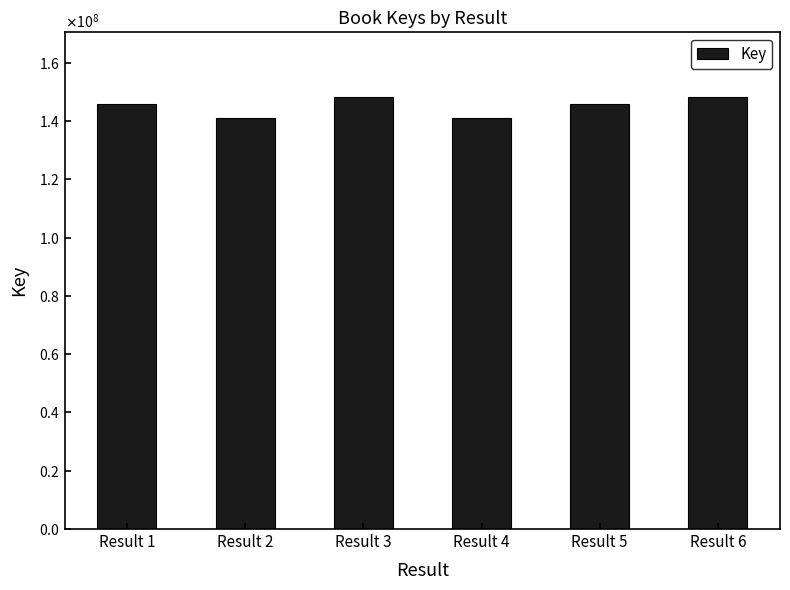

Which category has the lowest value across all series?

Result 2